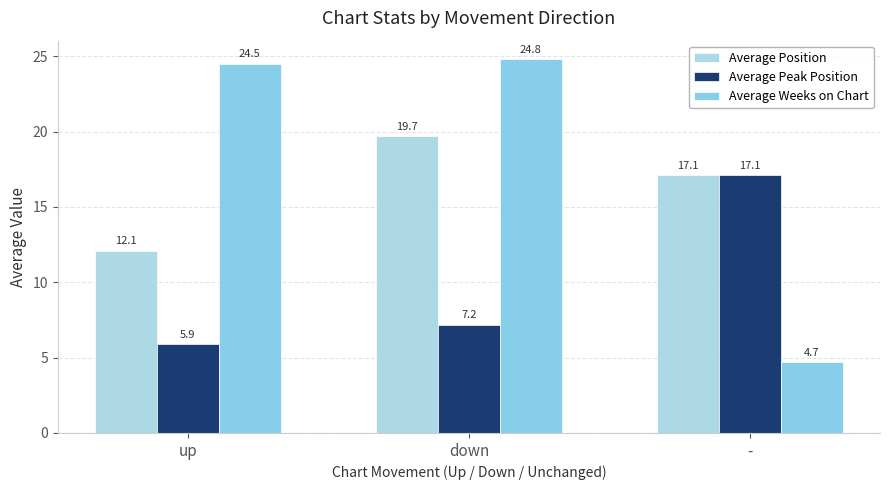

At how many categories does at least one series exceed 21?

2